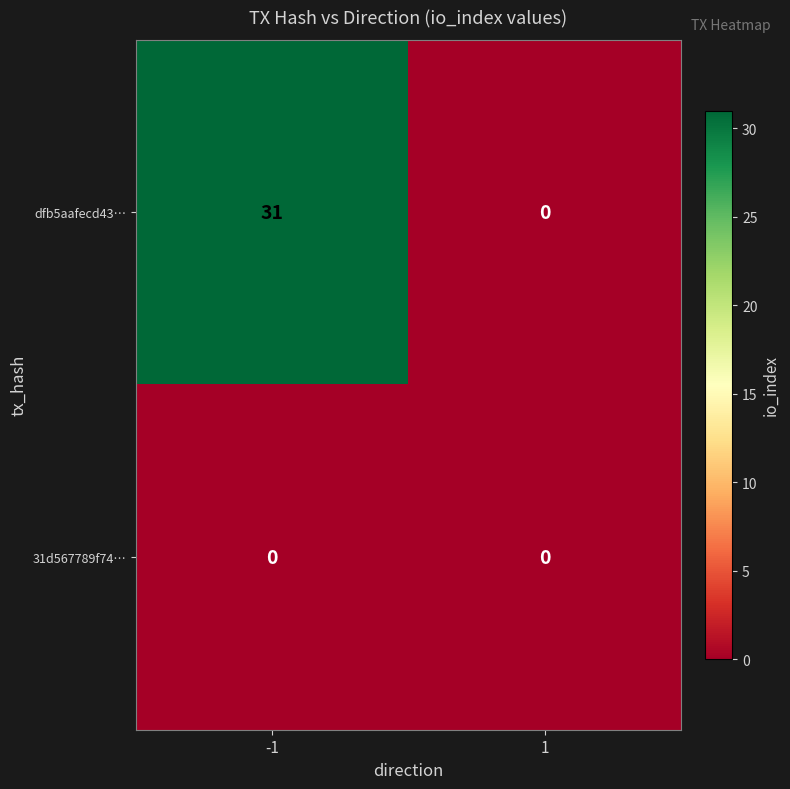

Reading right to left, extract all data points from this chart.

dfb5aafecd43…: 0	31
31d567789f74…: 0	0